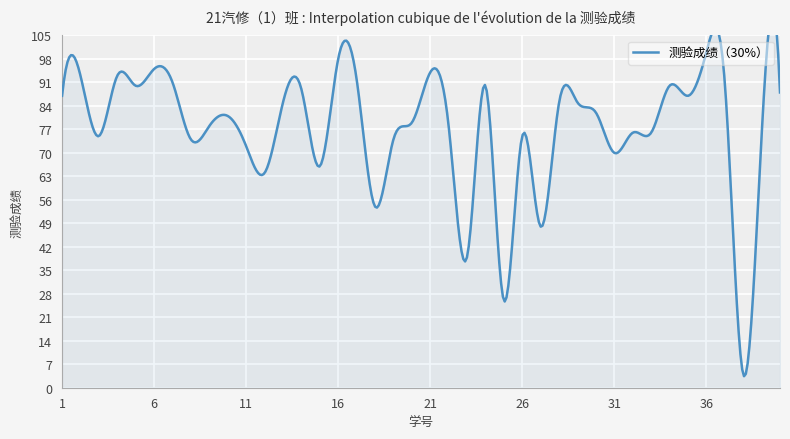

Reading left to right, what are all the values shown in this chart?

87	93	75	93	90	95	91	74	78	81	72	64	85	89	66	98	92	54	74	79	94	78	39	90	26	75	48	85	85	82	70	76	76	90	87	100	91	4	75	88